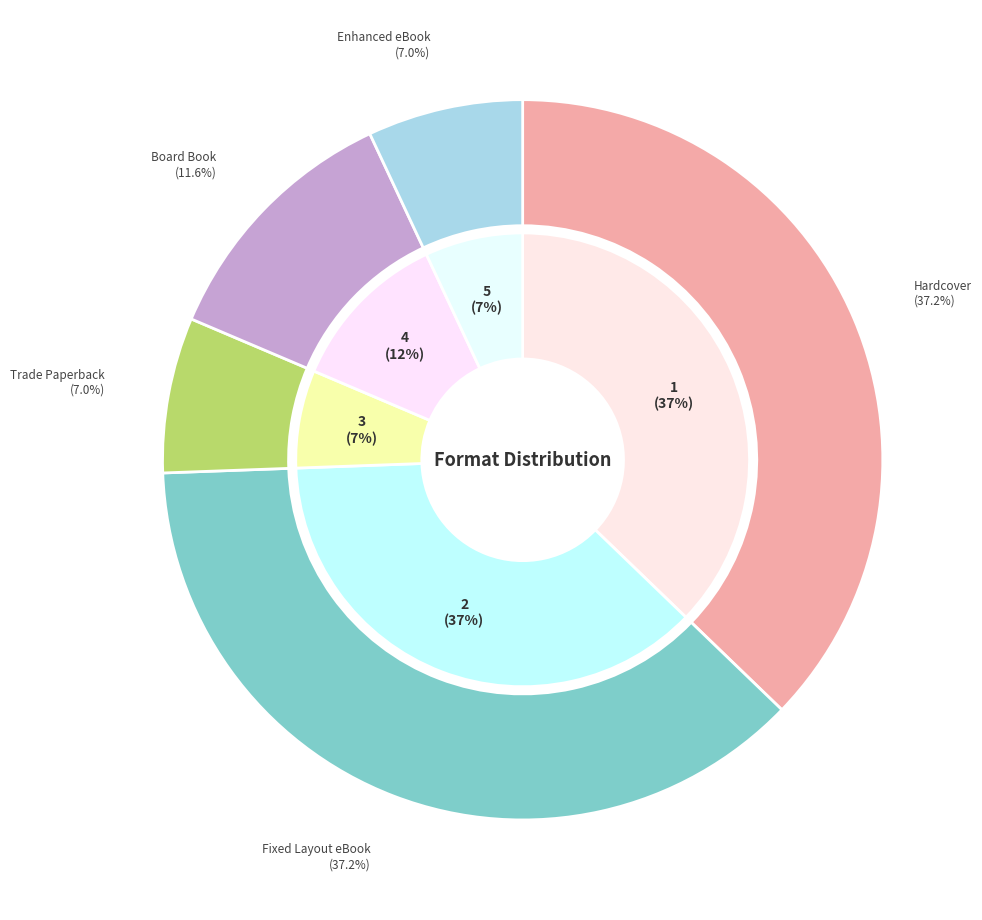

Approximately how many times larger is the value at Board Book compared to Fixed Layout eBook?

0.3